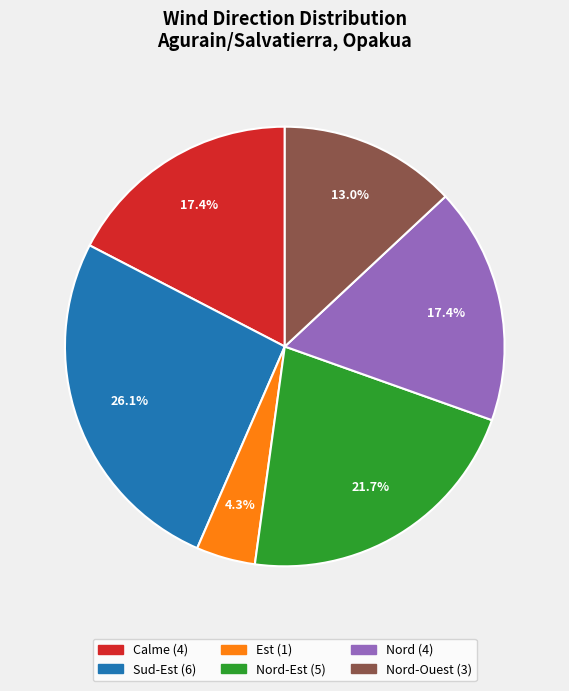

Is there any slice that represents more than half of the pie?

No